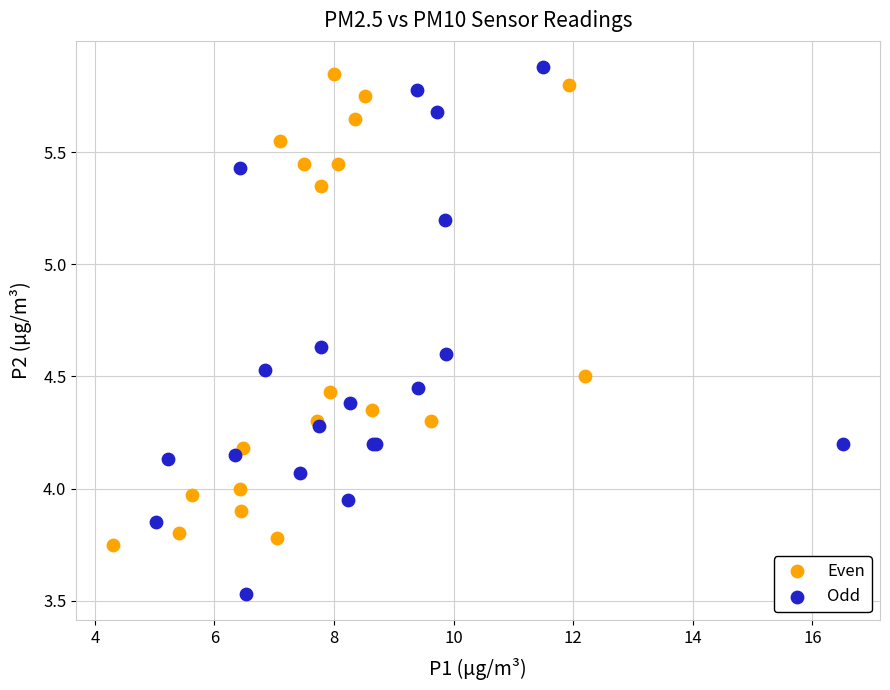

Which series contains the lowest Y value?

Odd